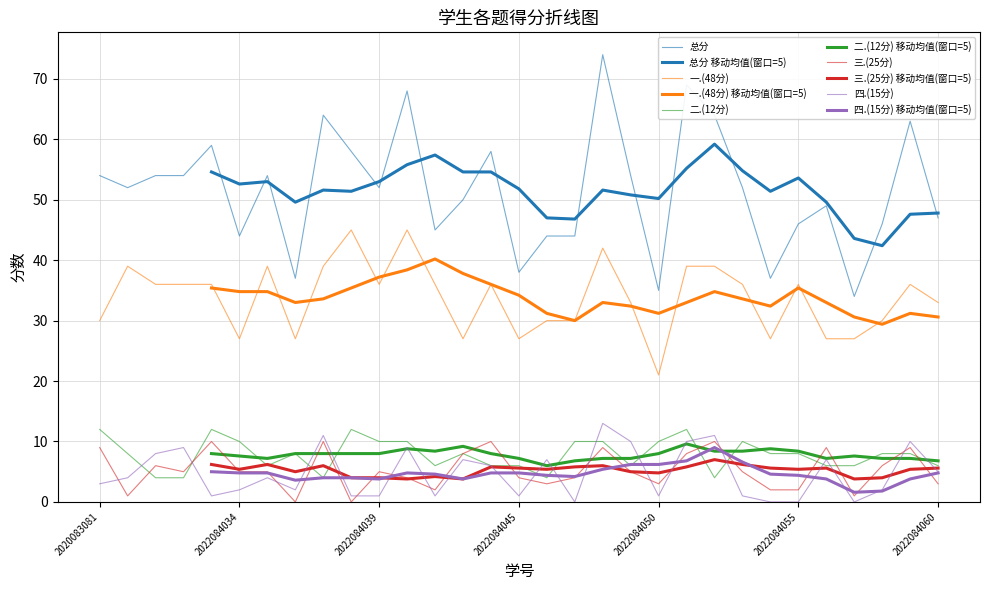

How many times do 三.(25分) and 四.(15分) cross each other?

13